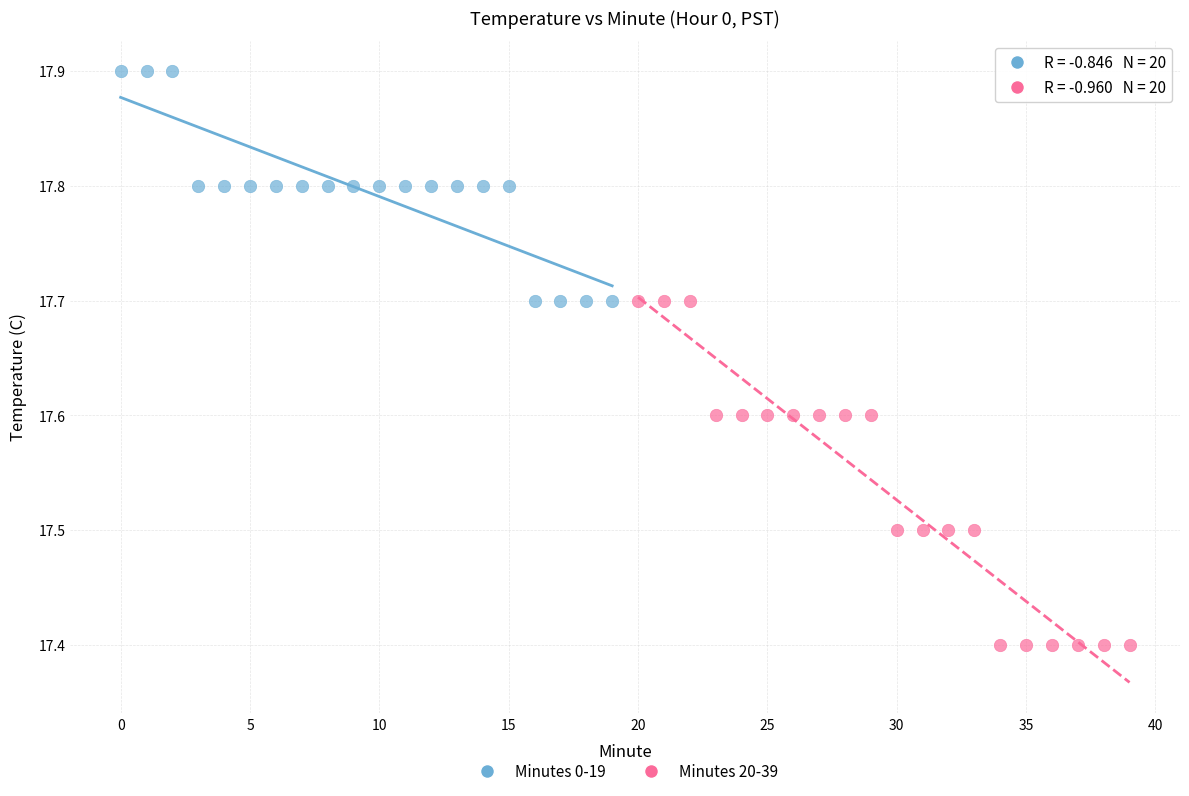

Which series reaches the maximum Y coordinate?

Minutes 0-19